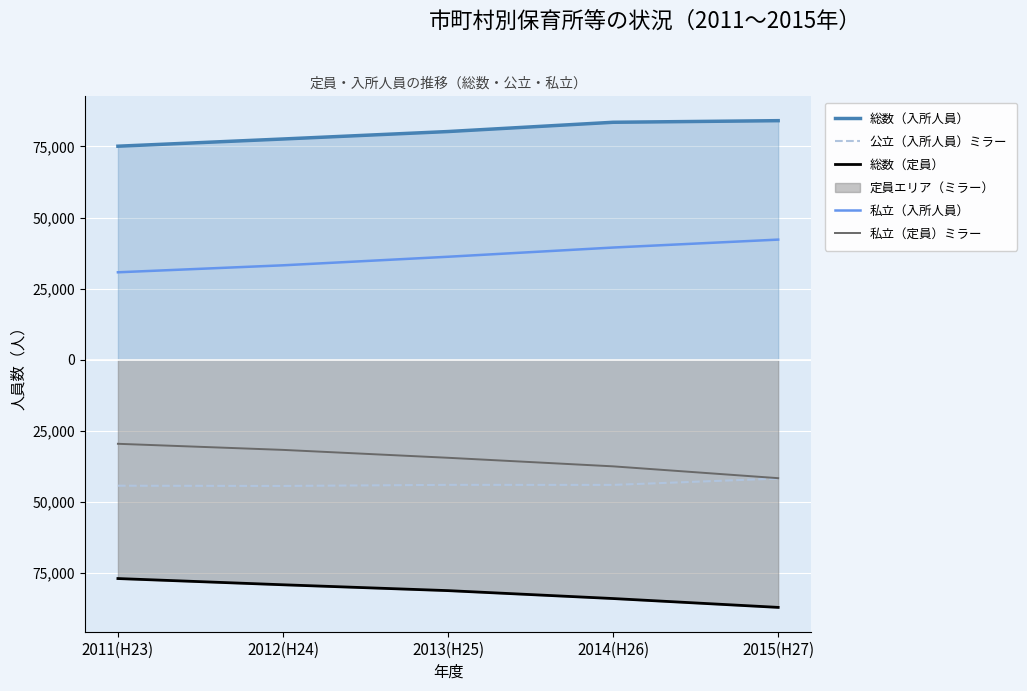

What is the label of the 1st point from the right?

2015(H27)